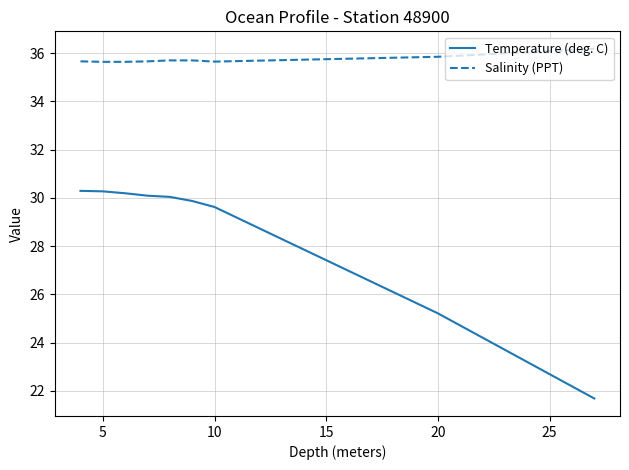

Which series has the widest spread of values?

Temperature (deg. C)